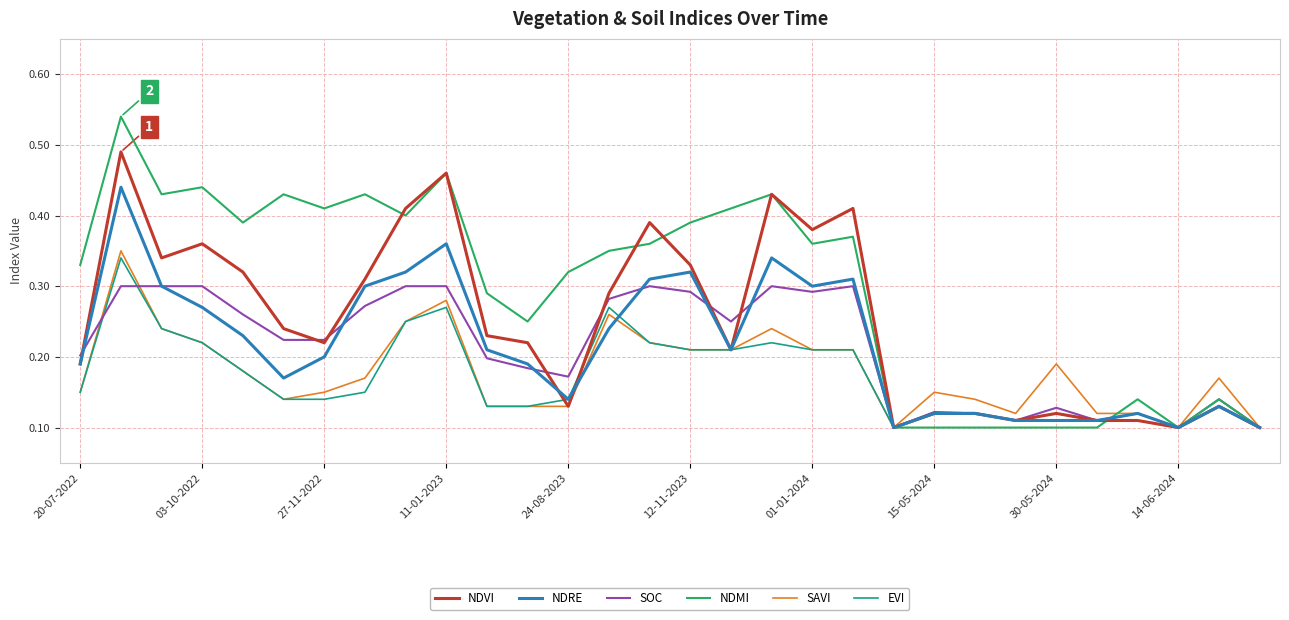

Which series has the largest range (max minus min)?

NDMI